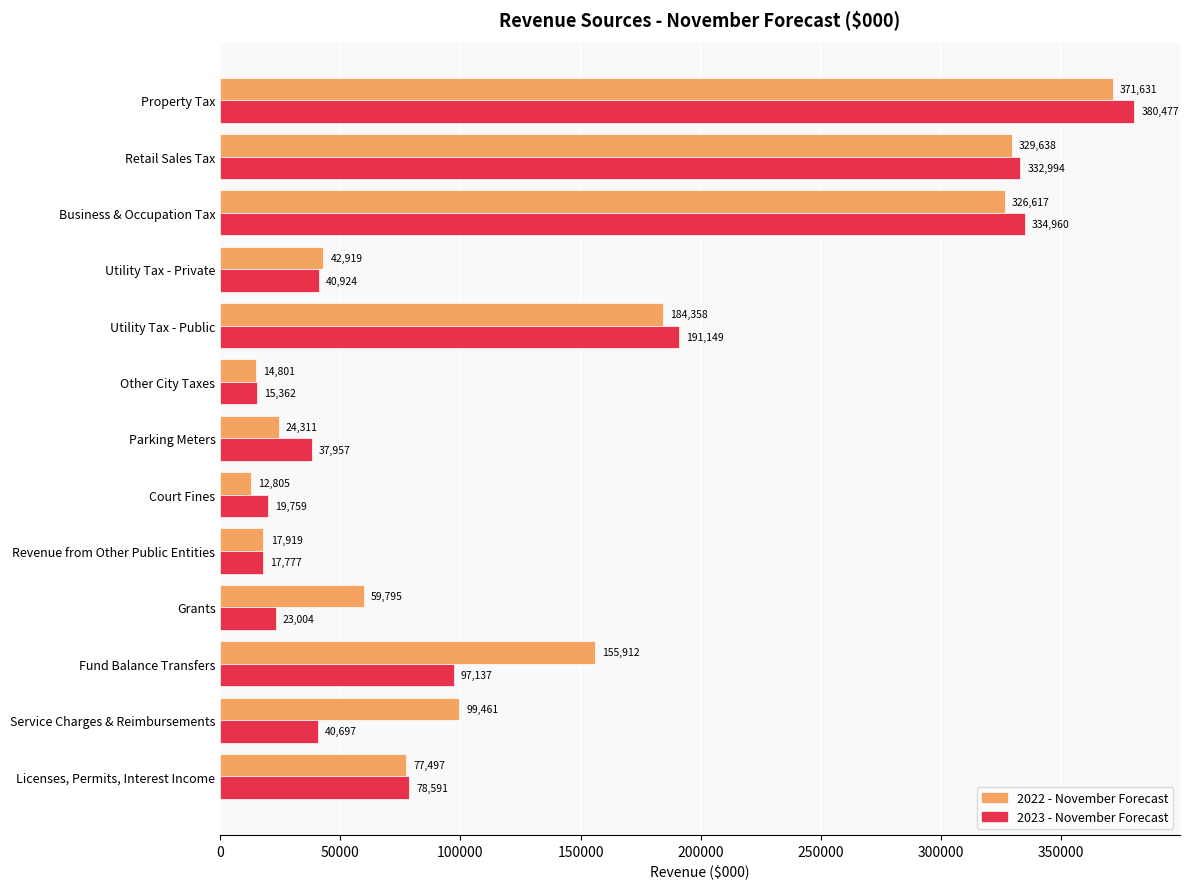

Count the number of data series in this chart.

2